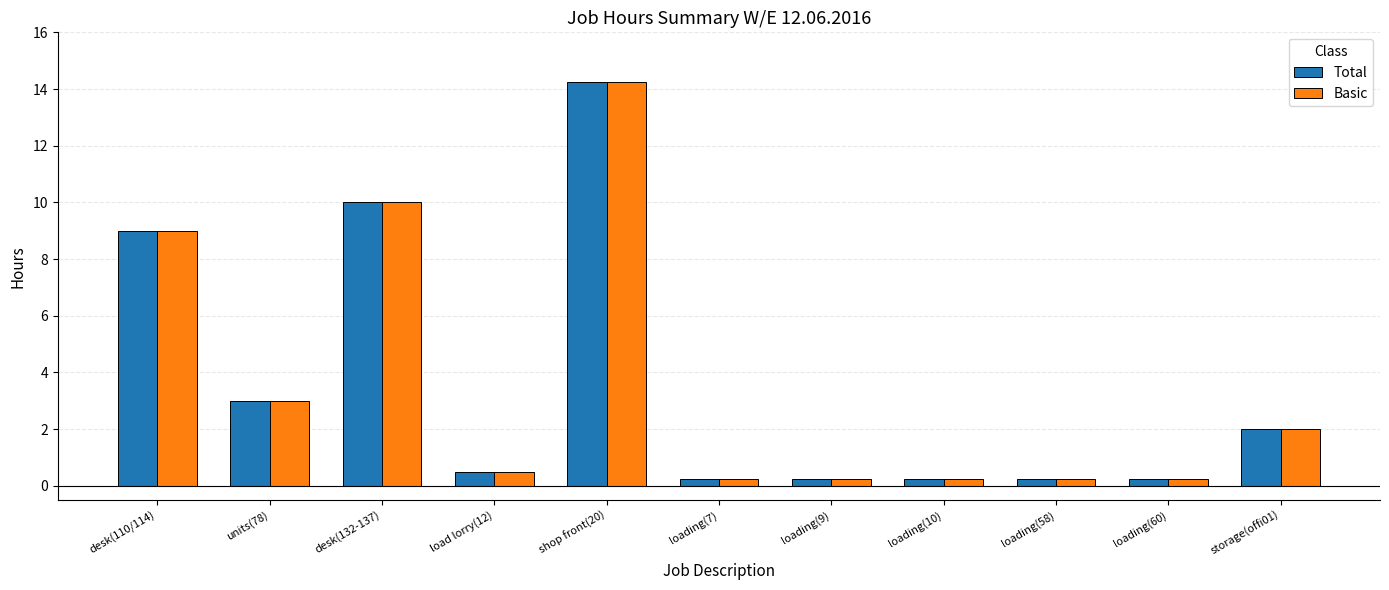

What position from the right is loading(58)?

3